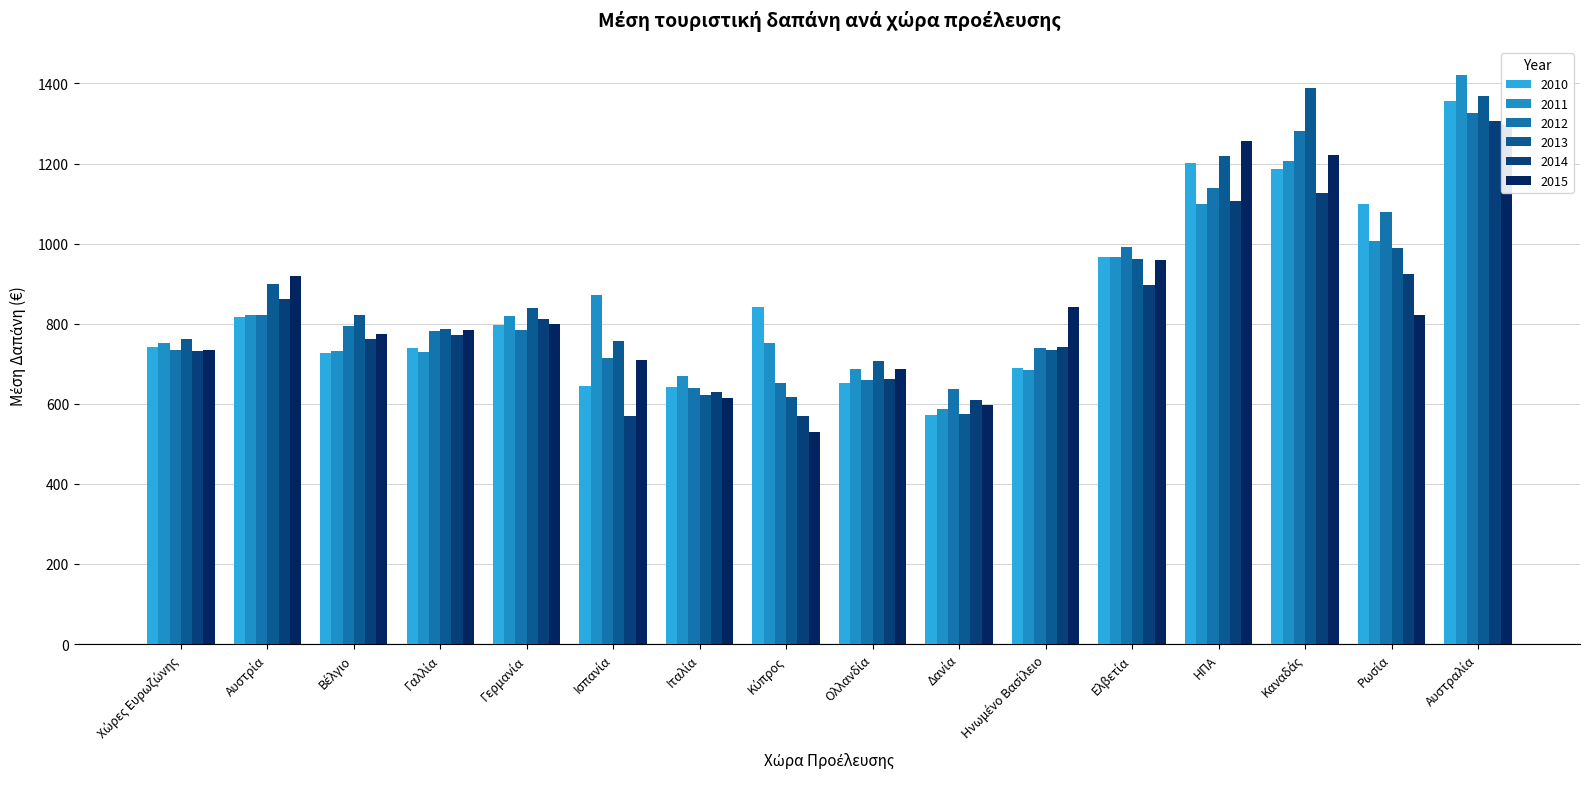

Is it true that 2015 equals 842.4 at Ηνωμένο Βασίλειο?

True